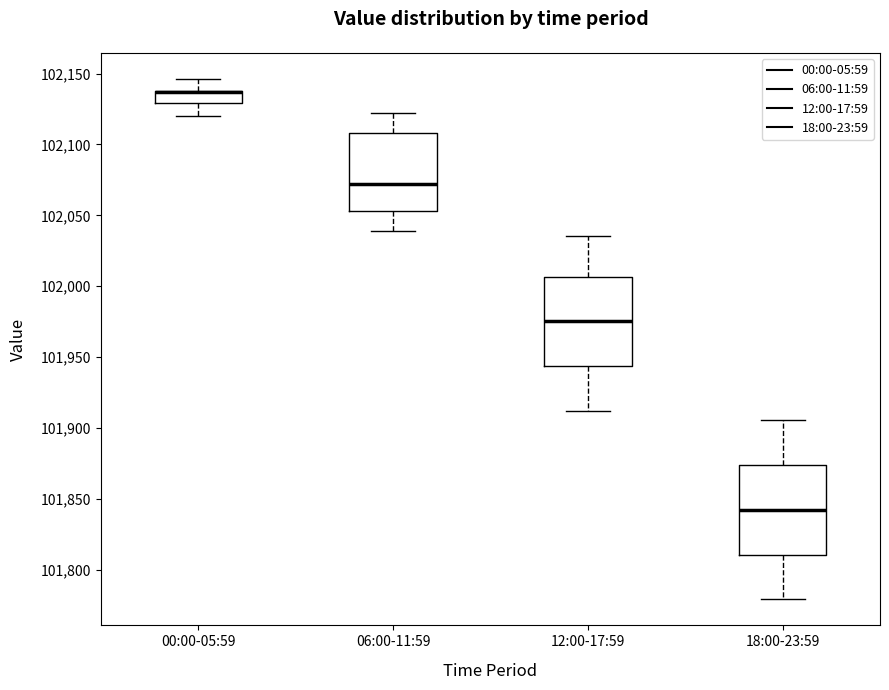

Reading left to right, read every box against the y-axis: the position of its median line, the range the box covers, and the ends of its whiskers. The values are not printed on the chart, so give them approximately, as read against the axis.

00:00-05:59: median 102135 (drawn on the box's upper edge), box 102130 to 102140, whiskers 102120 to 102145
06:00-11:59: median 102070, box 102055 to 102110, whiskers 102040 to 102120
12:00-17:59: median 101975, box 101945 to 102005, whiskers 101910 to 102035
18:00-23:59: median 101840, box 101810 to 101875, whiskers 101780 to 101905